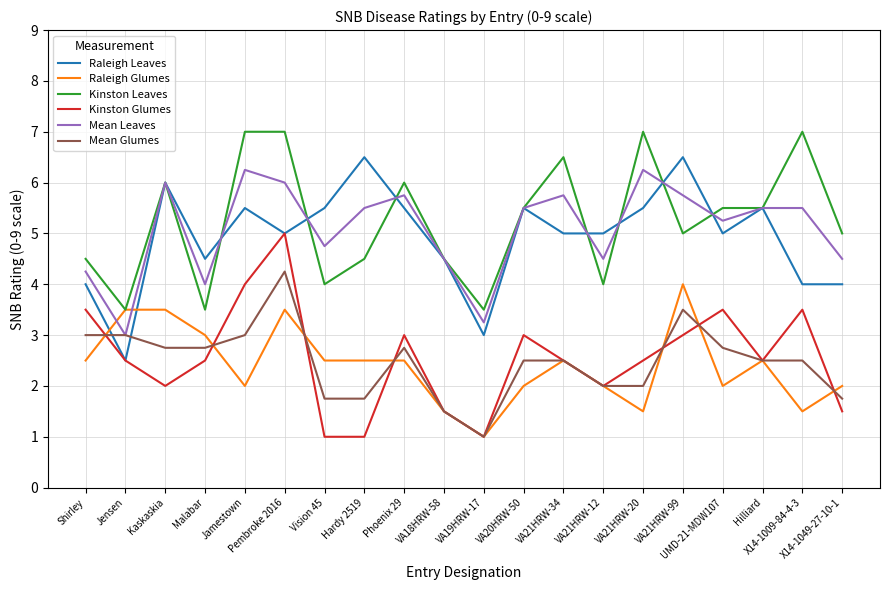

What is the smallest value displayed?

1.0